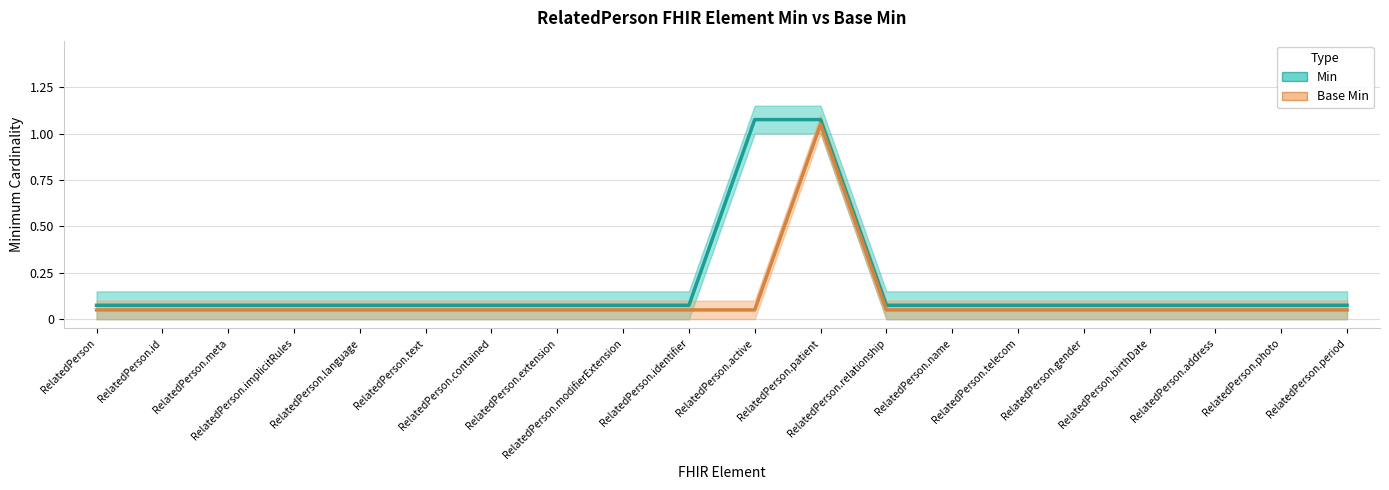

At how many categories does at least one series exceed 0?

20